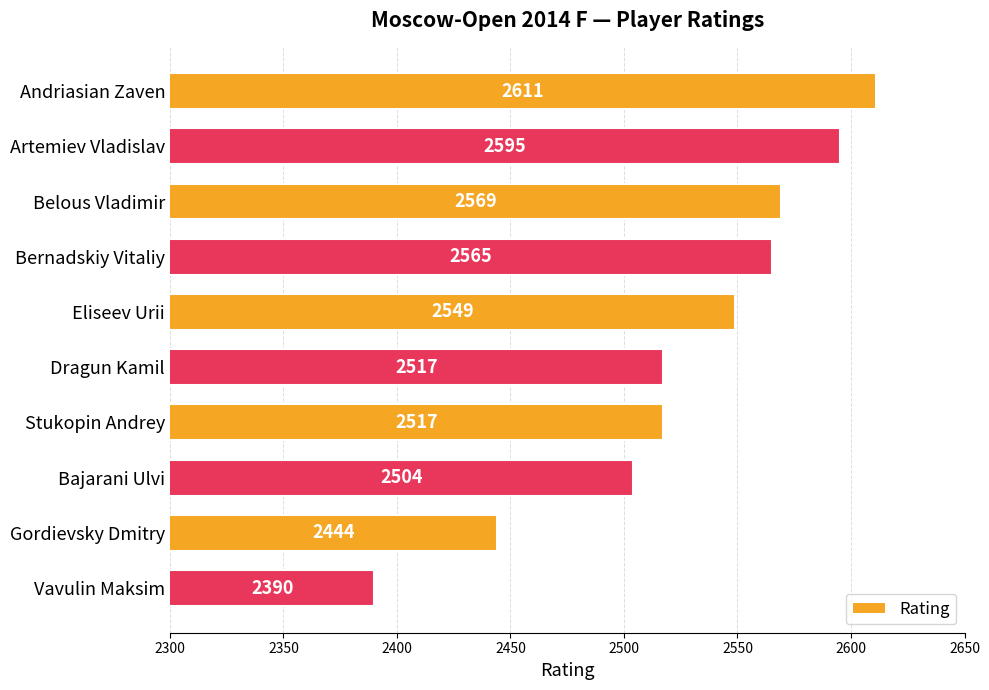

What is the change in value from Eliseev Urii to Gordievsky Dmitry?

-105